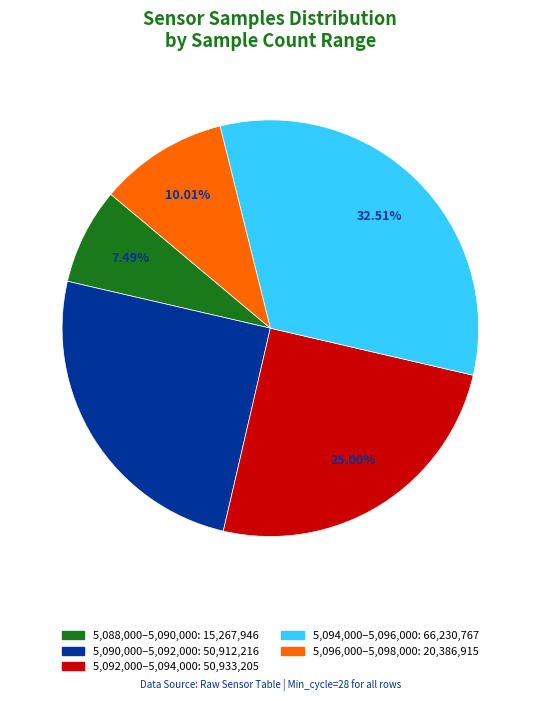

Is there any slice that represents more than half of the pie?

No